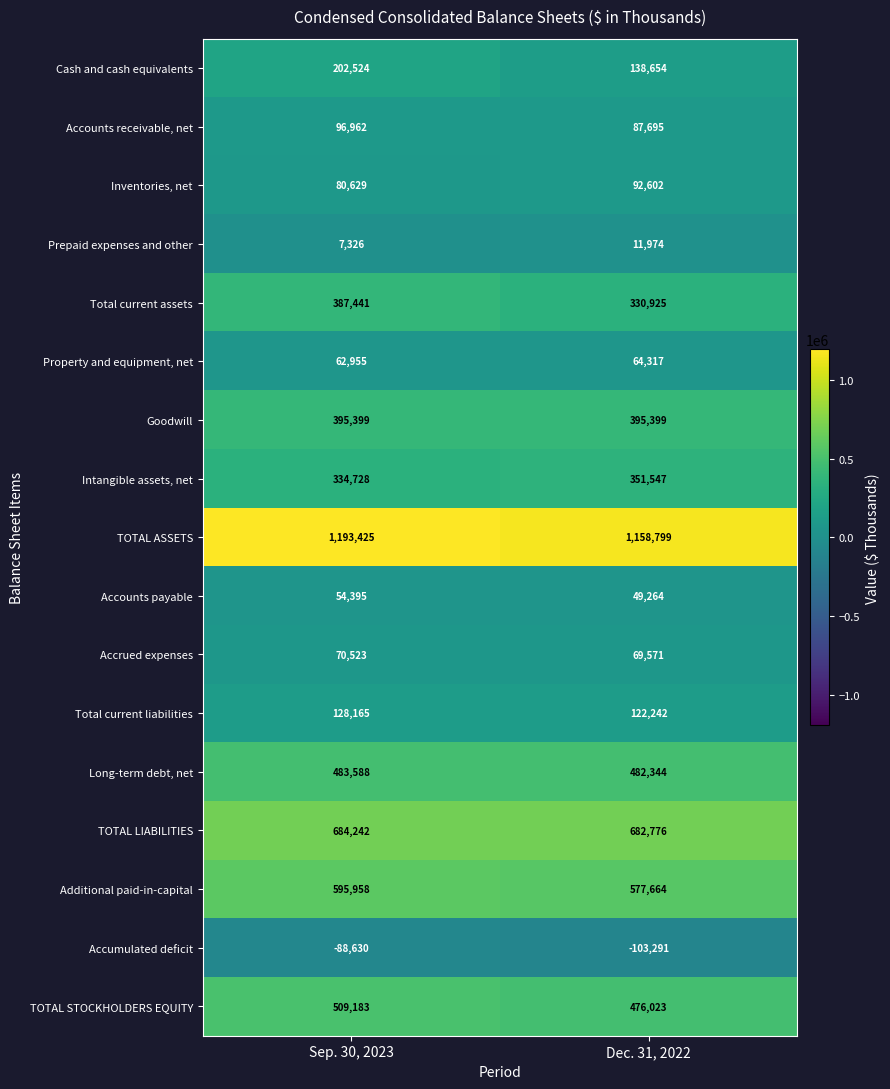

Where is Inventories, net nearest to the value 86615?

Sep. 30, 2023